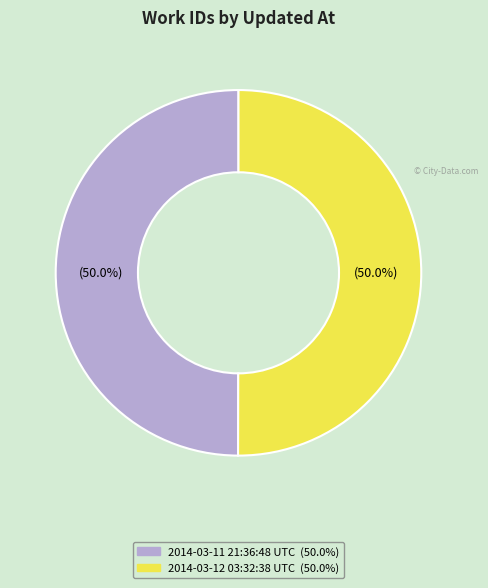

What is the total percentage of 2014-03-11 21:36:48 UTC and 2014-03-12 03:32:38 UTC?

100.0%